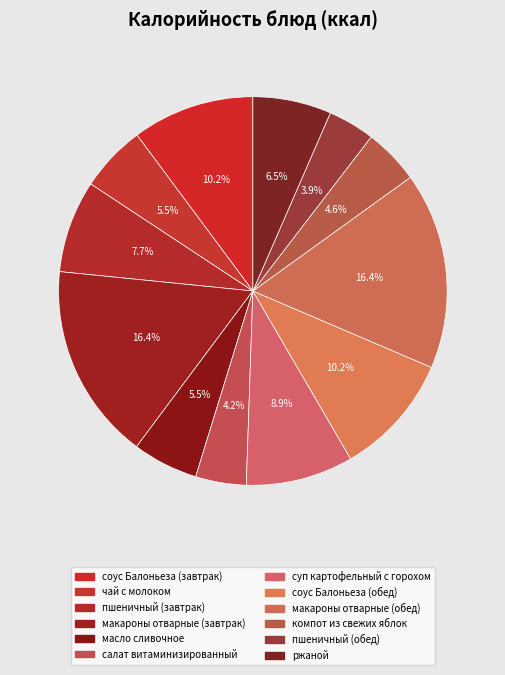

How many segments does this pie chart have?

12